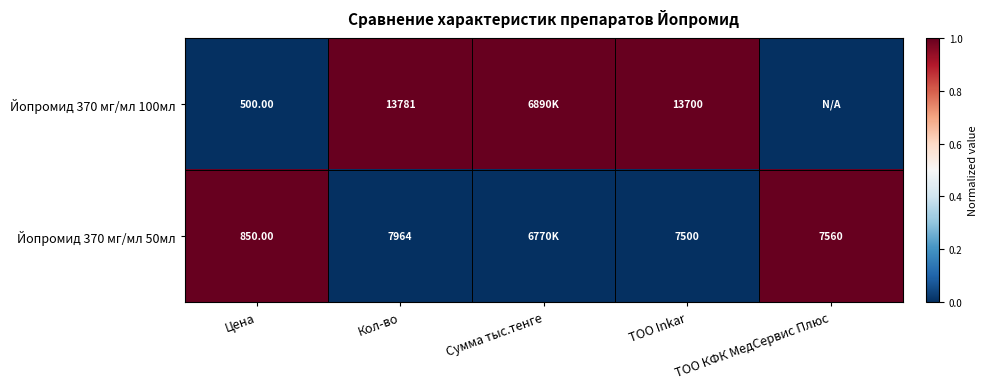

Is the value of Йопромид 370 мг/мл 50мл at Кол-во greater than the value of Йопромид 370 мг/мл 100мл at ТОО Inkar?

No